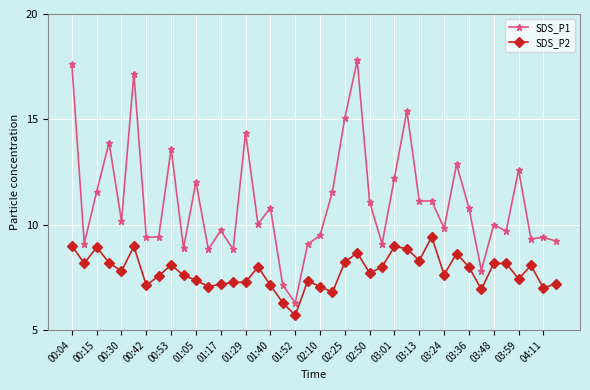

True or false: SDS_P2 and SDS_P1 cross at least once.

False